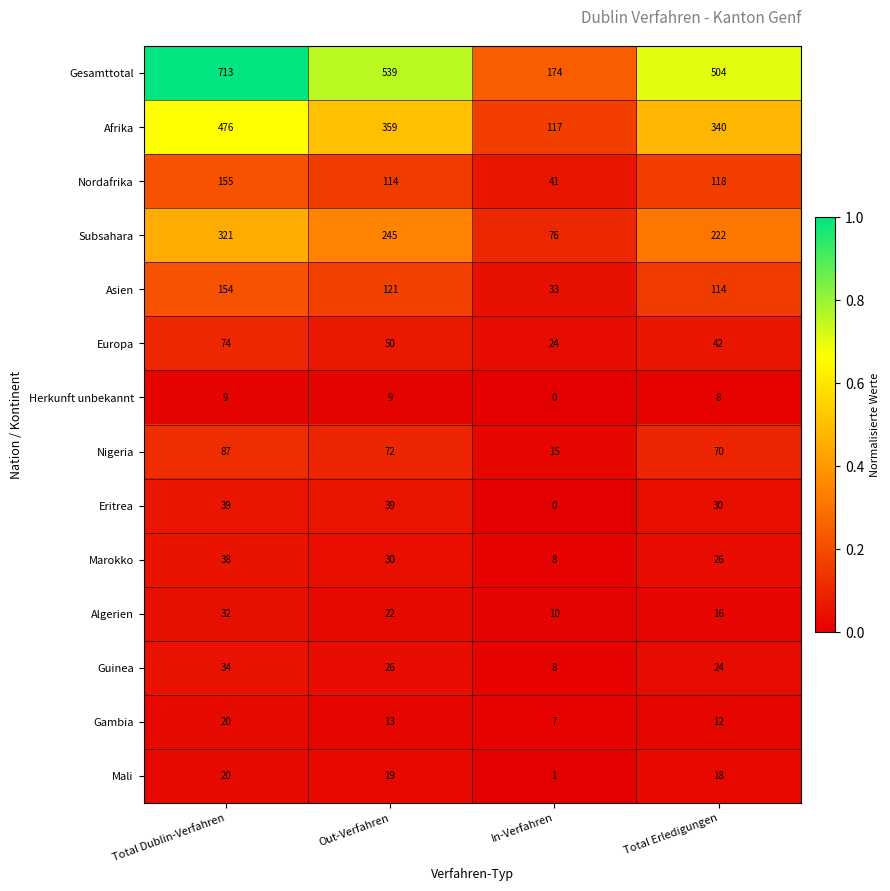

Which label corresponds to the largest value in the chart?

Total Dublin-Verfahren